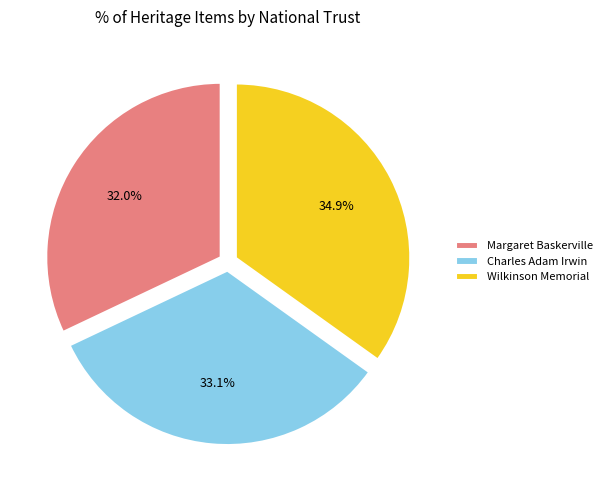

Which has a higher value, Charles Adam Irwin or Wilkinson Memorial?

Wilkinson Memorial